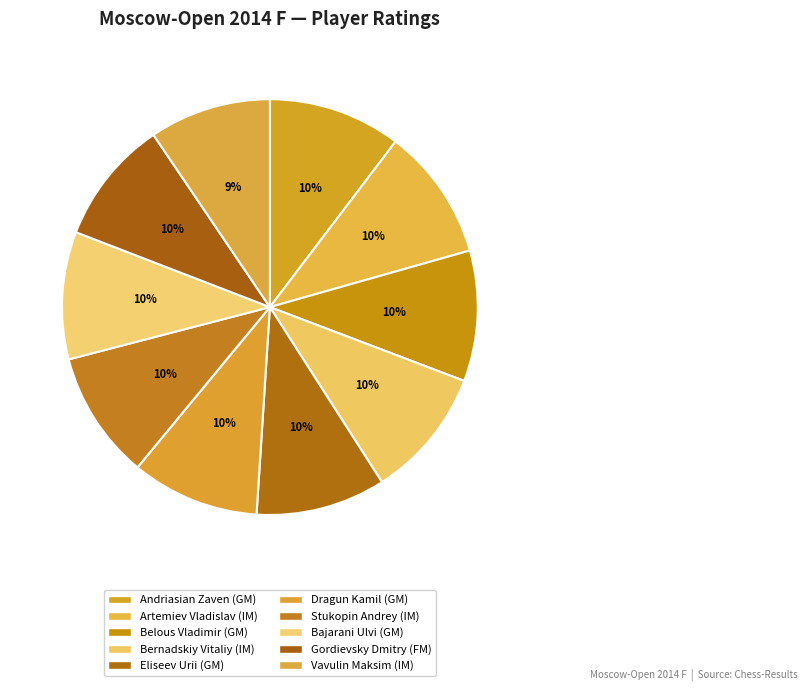

To the nearest percent, what percentage of the pie is Bajarani Ulvi (GM)?

10%